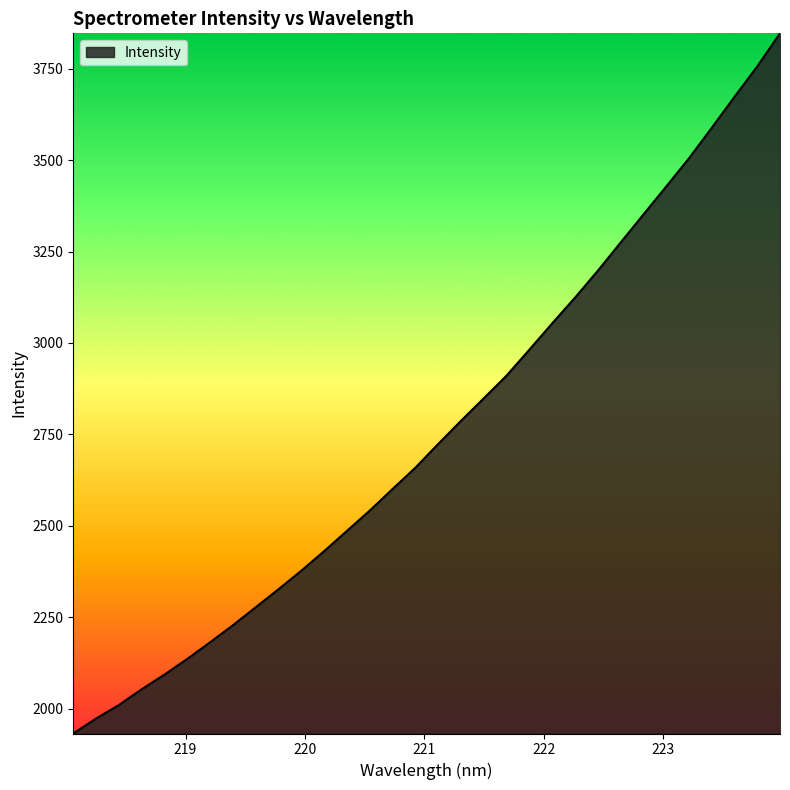

What is the smallest value displayed?

1931.7